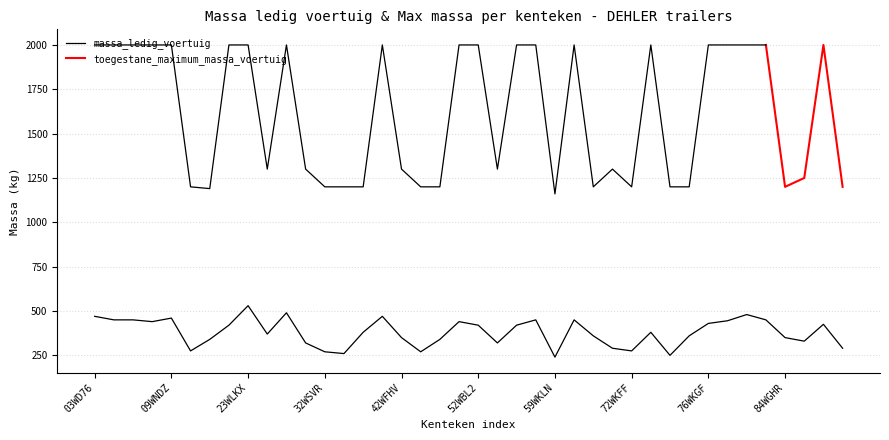

What position from the left is 80WTVJ?

36